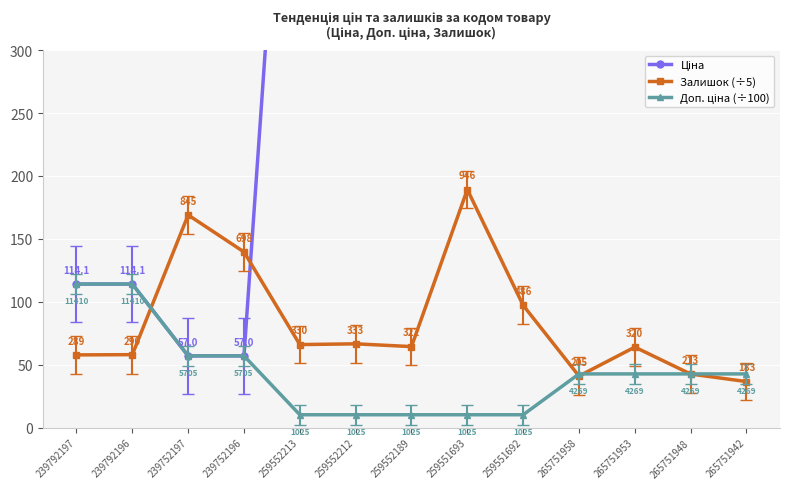

Is it true that Залишок (÷5) equals 64.4 at 259552189?

True